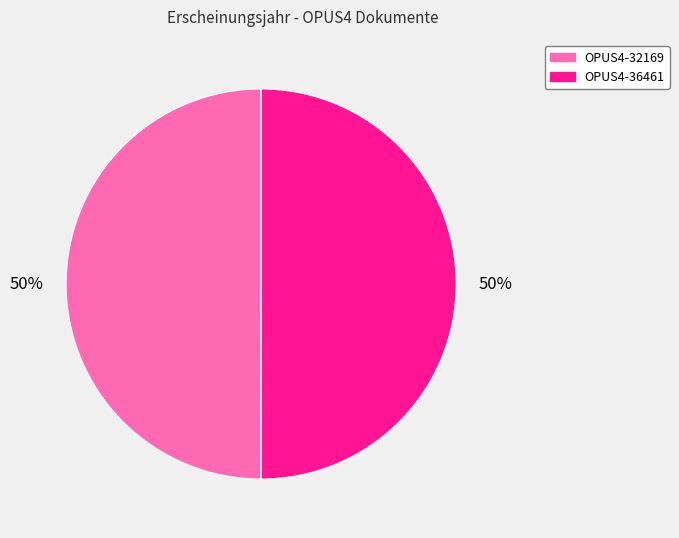

Is it true that OPUS4-36461 is 43% of the pie?

False